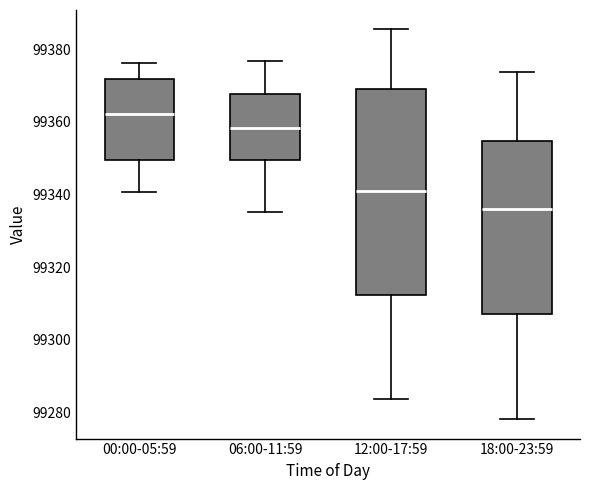

Where is the lower edge of the box for 12:00-17:59 on the y-axis? The values are not printed on the chart, so give them approximately, as read against the axis.

99312